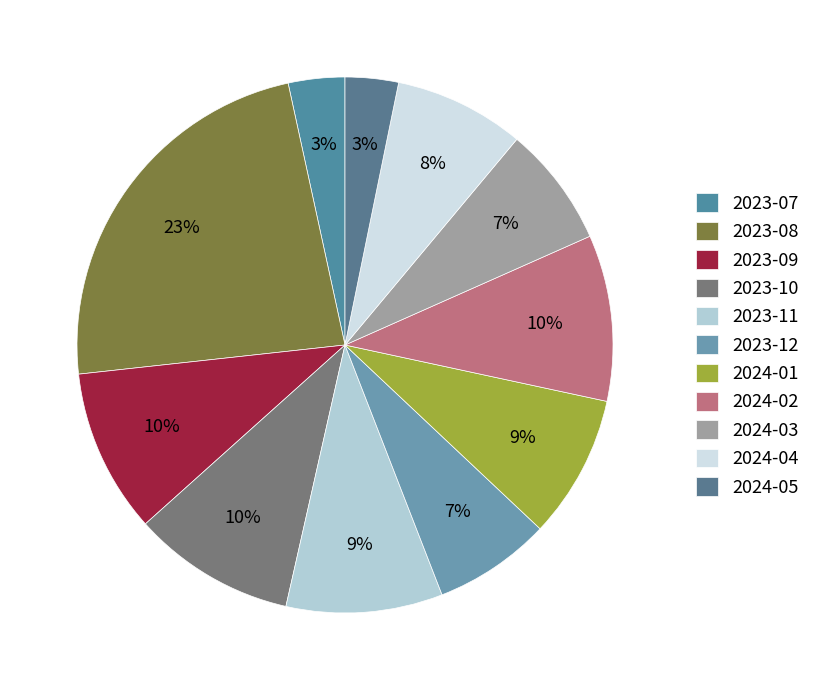

Is there any slice that represents more than half of the pie?

No